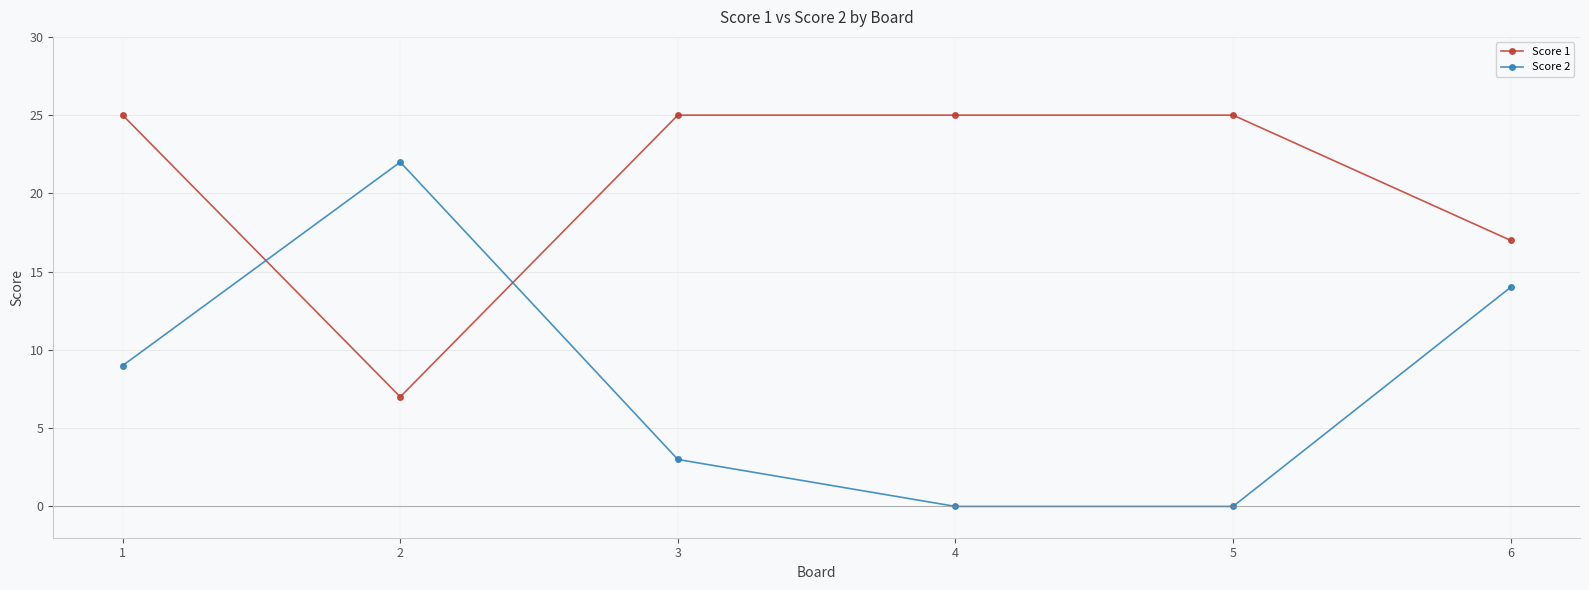

What is the value of the Score 2 point at the 1st from the left?

9